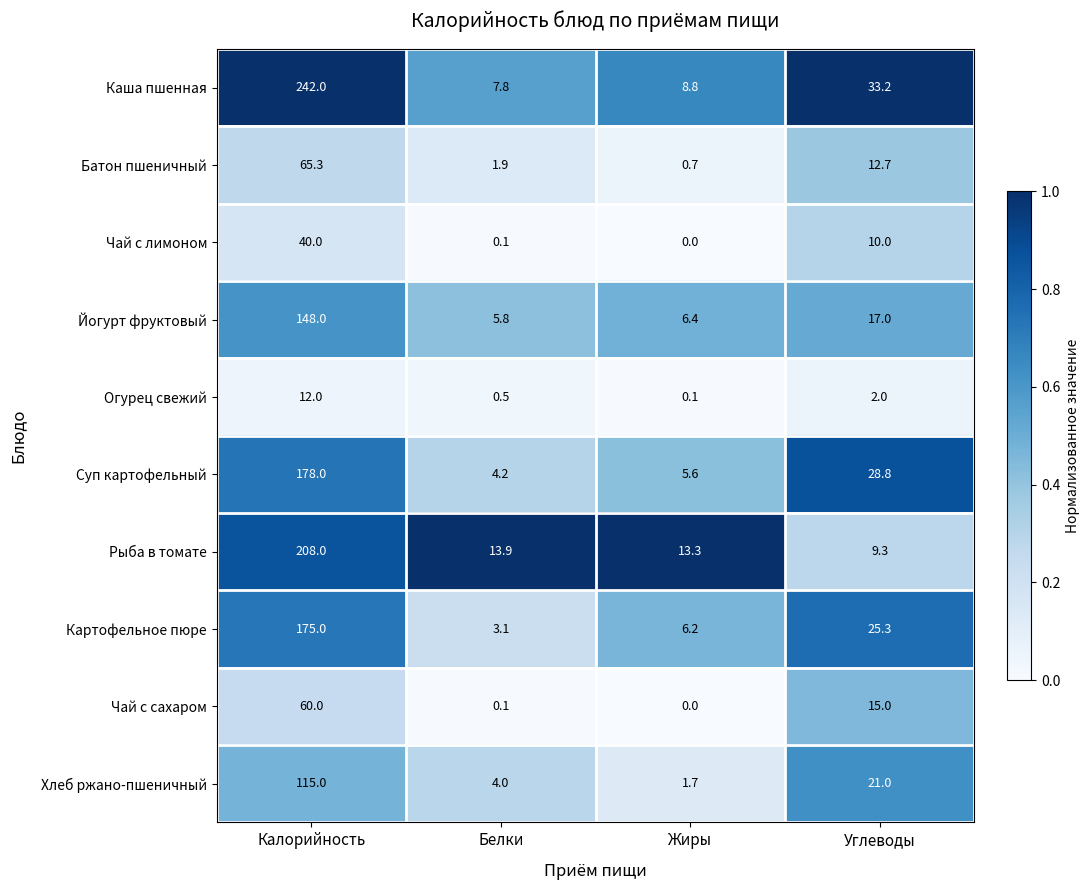

Which series has the largest range (max minus min)?

Каша пшенная